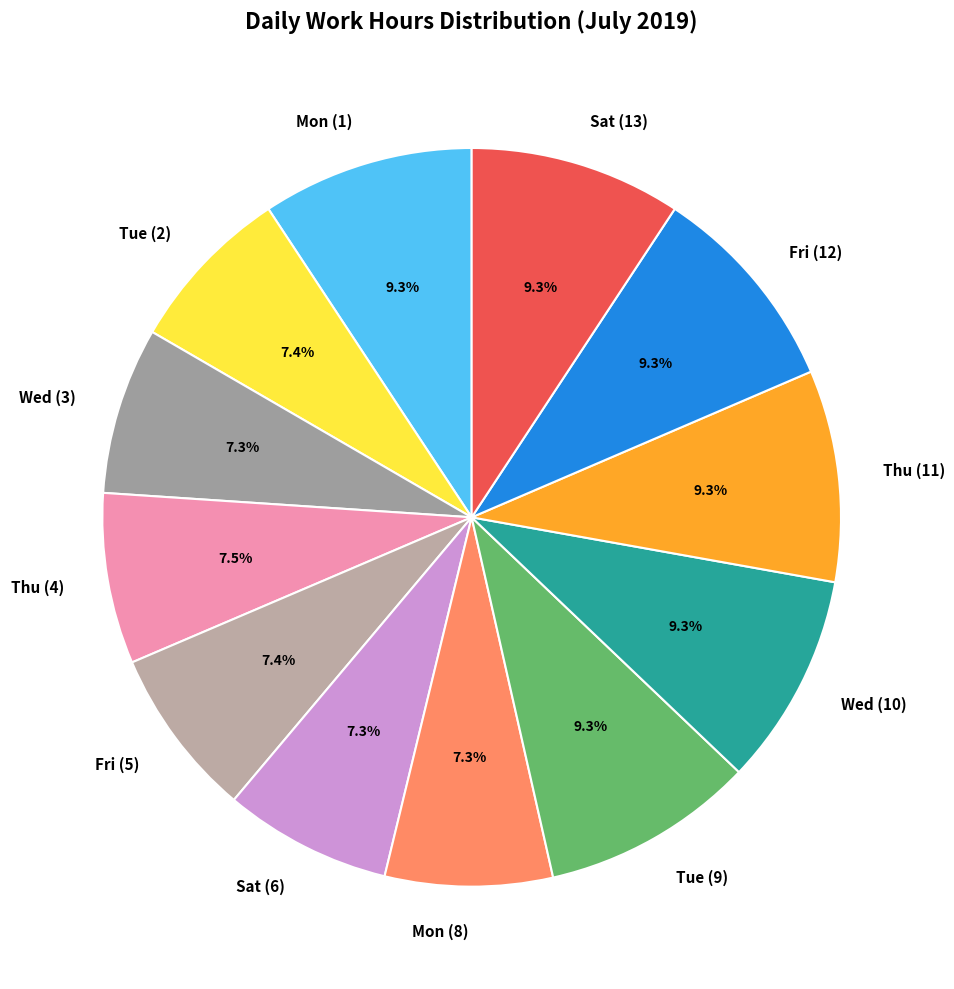

How many segments does this pie chart have?

12